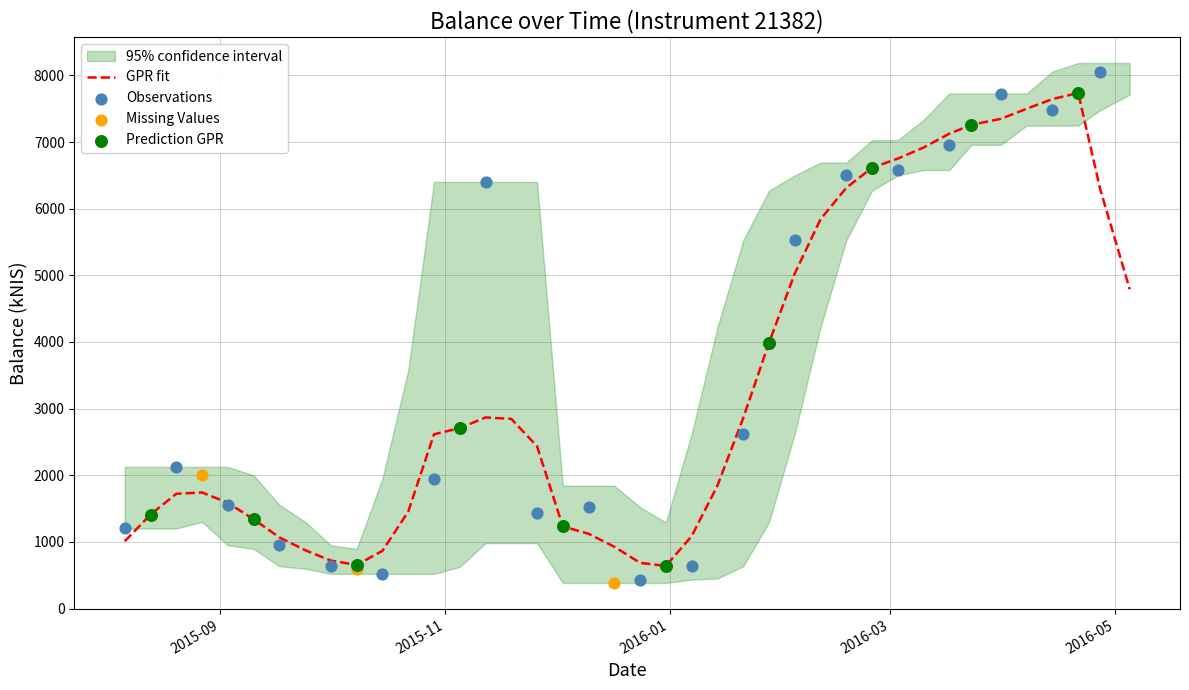

What is the change in value from 2015-08-20 to 2016-03-03?

+4454.1